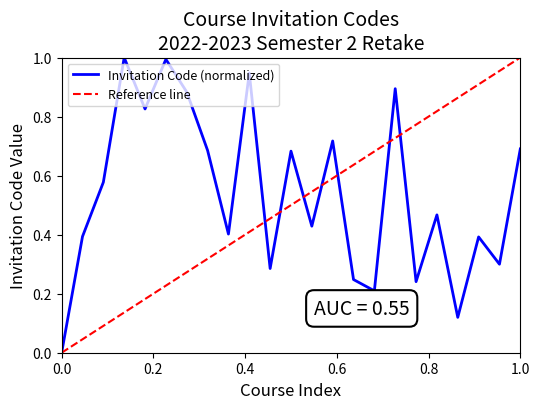

True or false: Invitation Code (normalized) has a value of 0.2 at 1.0.

False